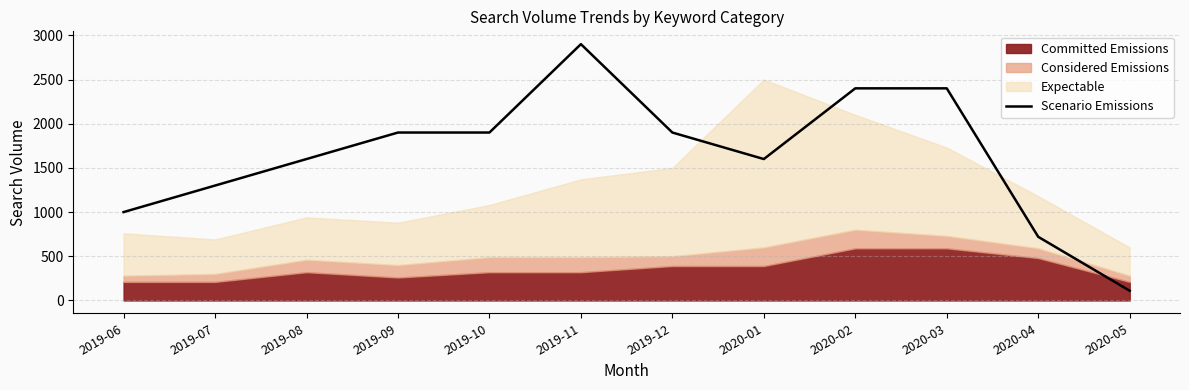

At which category does the data reach its first local valley?

2020-01